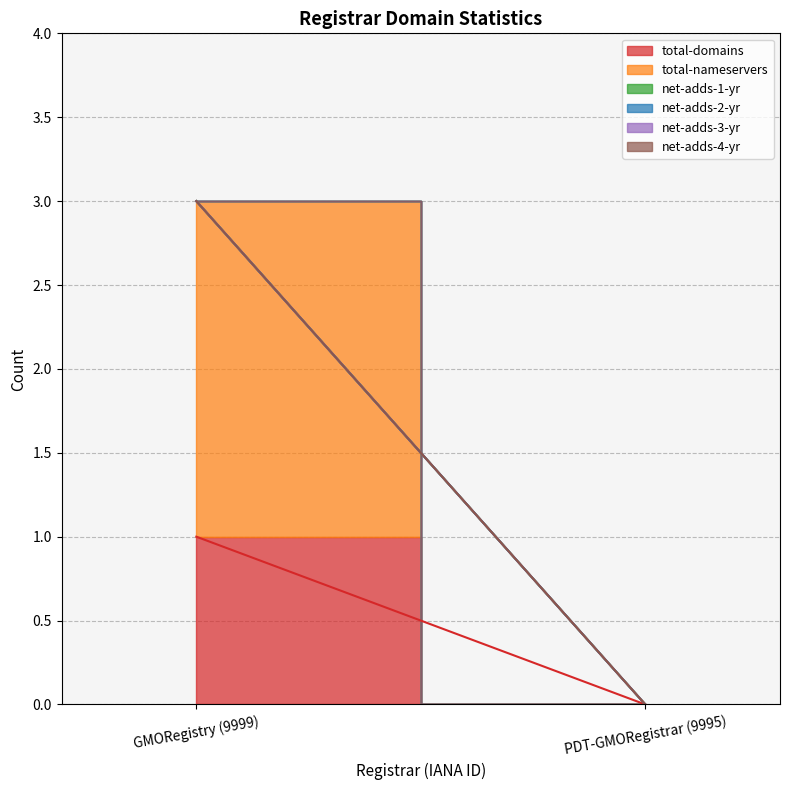

Count the number of categories in the chart.

2